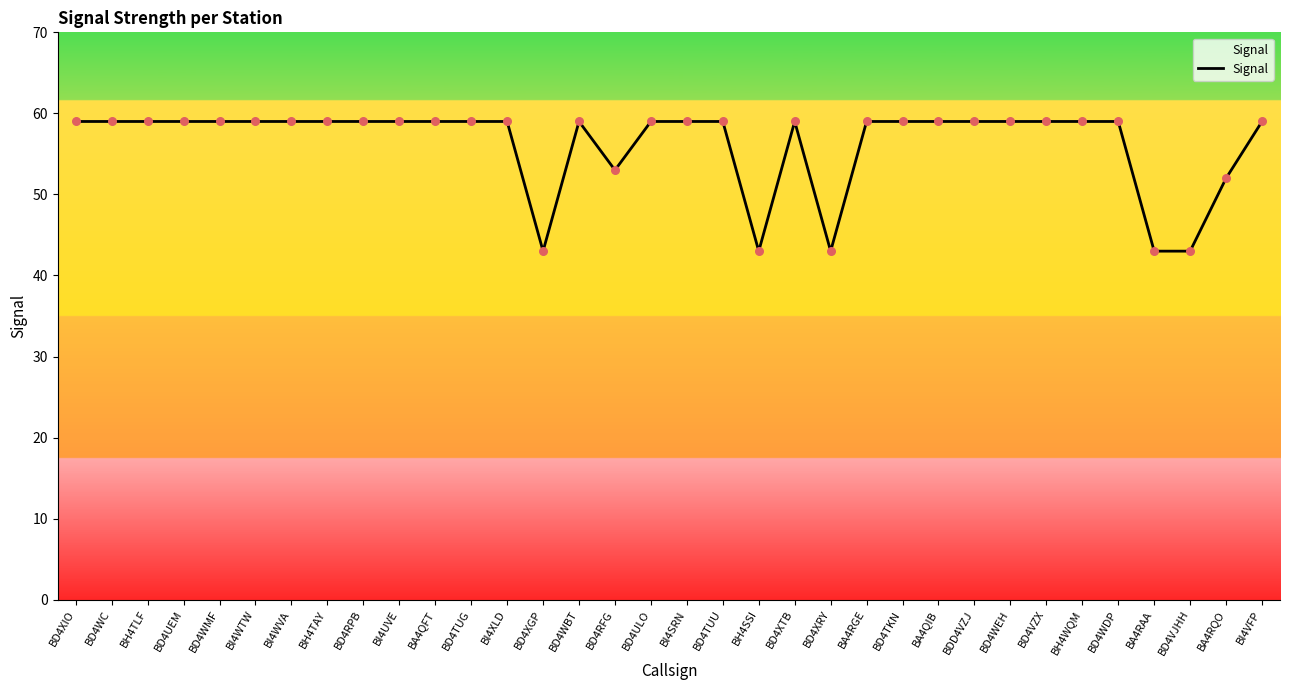

Approximately how many times larger is the value at BDD4VZJ compared to BA4RGE?

1.0